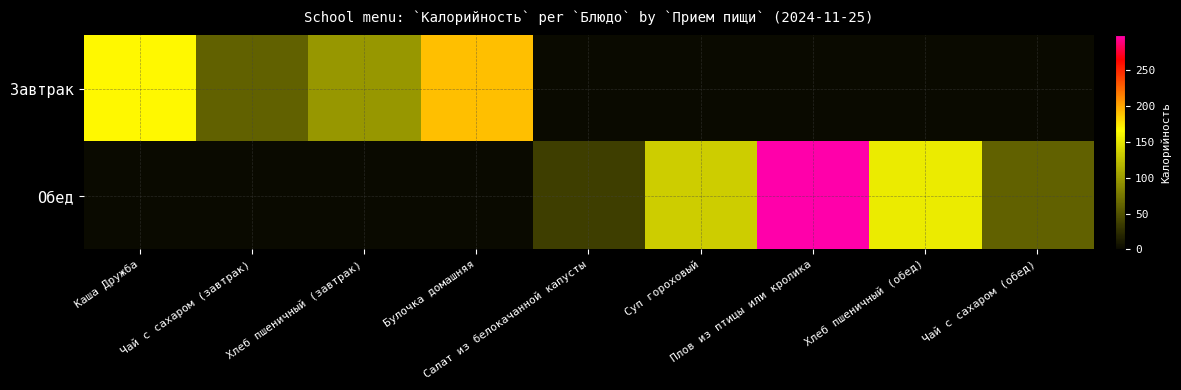

Which series has the largest range (max minus min)?

Обед